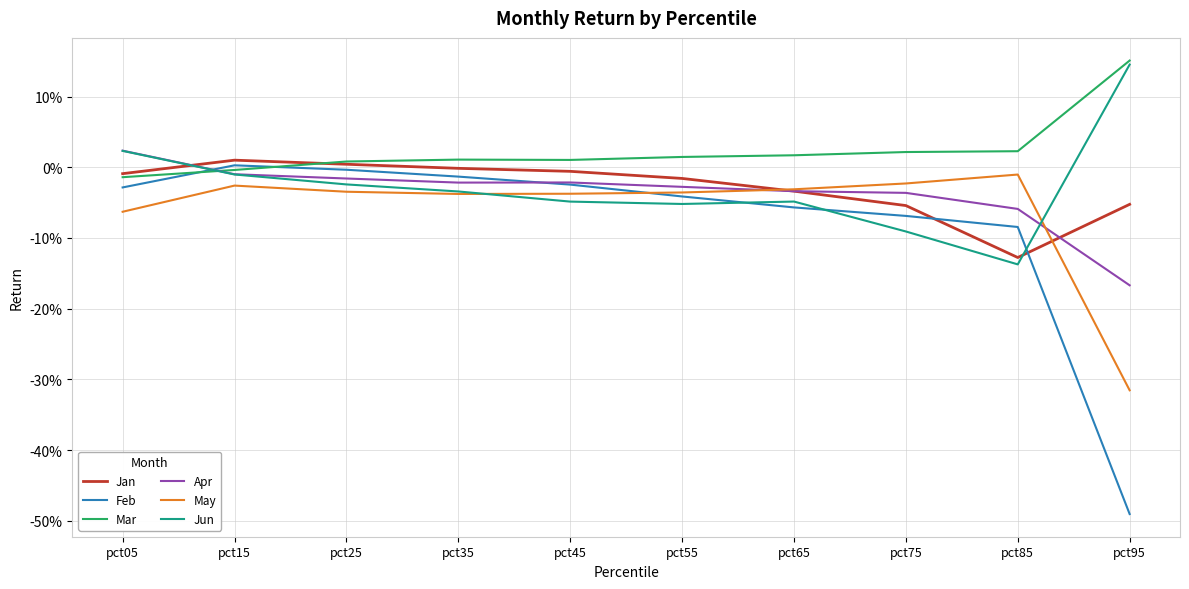

What is the total value across all series at pct85?

-0.4